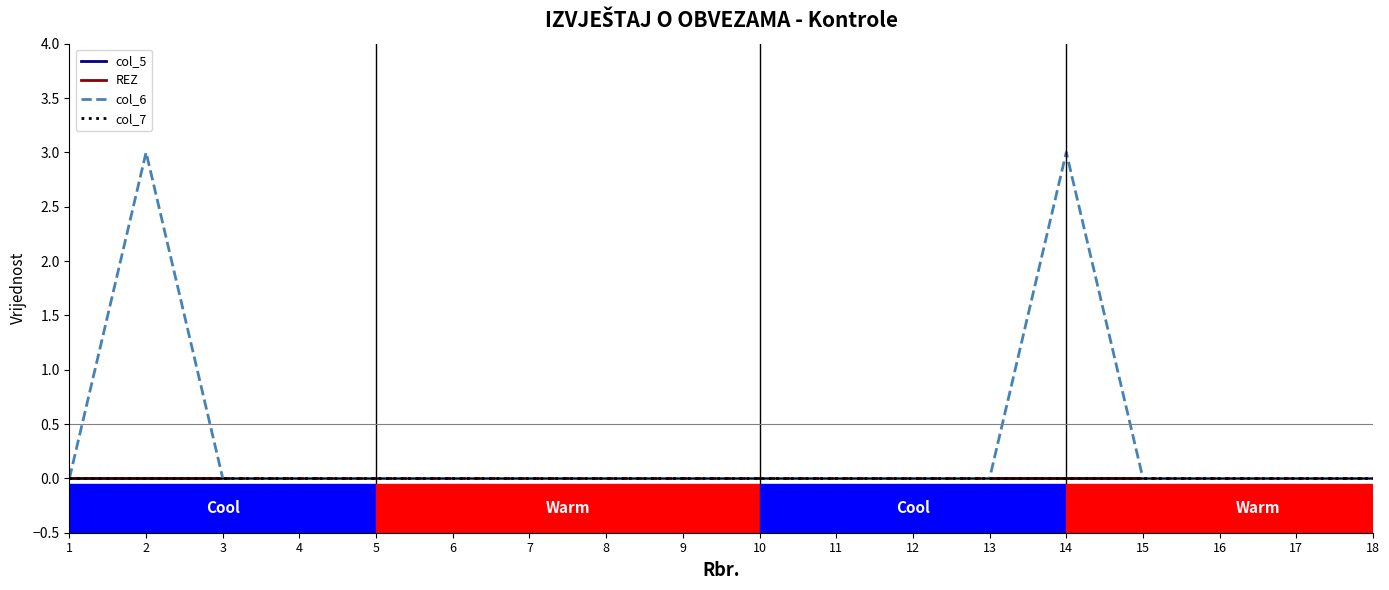

Where is col_6 nearest to the value 1?

1